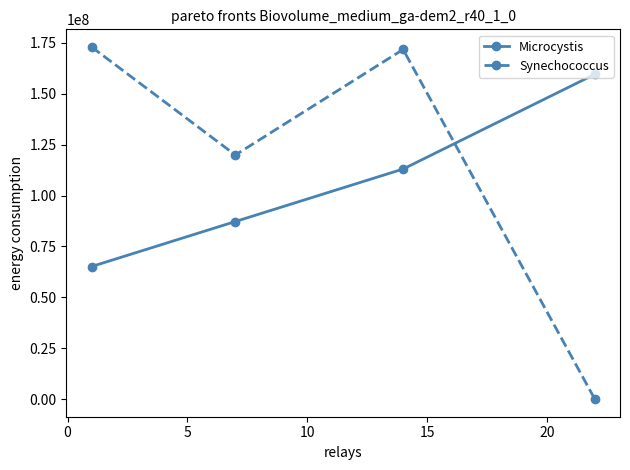

How many times do Synechococcus and Microcystis cross each other?

1